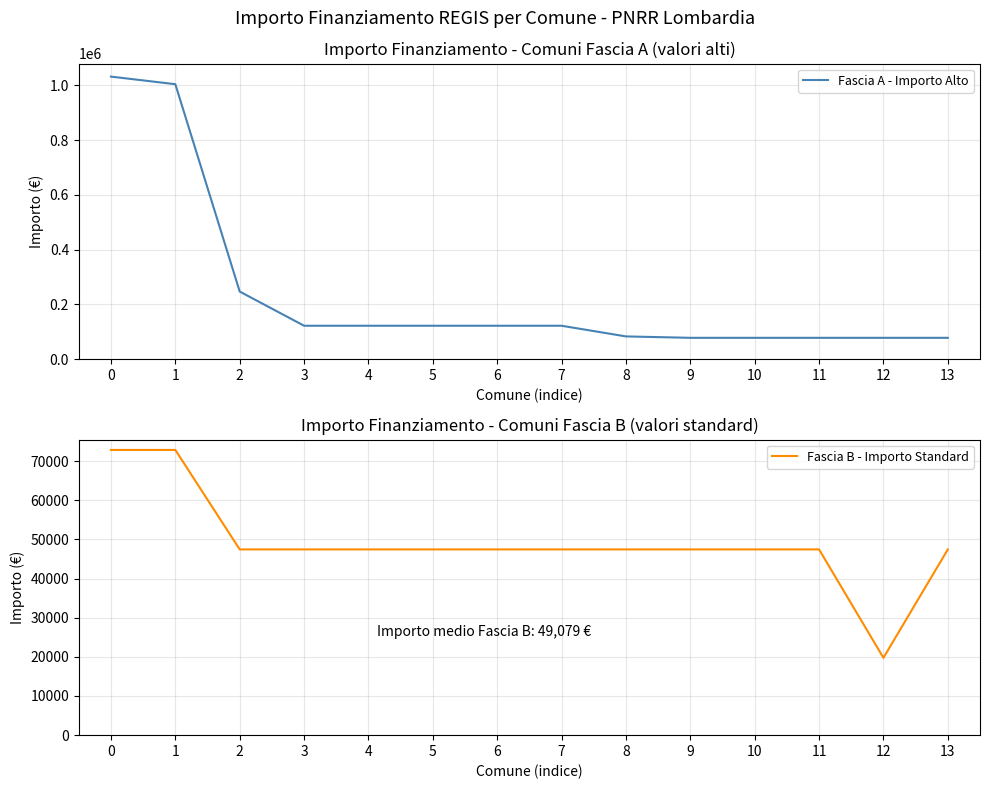

What is the value of the Fascia A - Importo Alto point at the 8th from the left?

121992